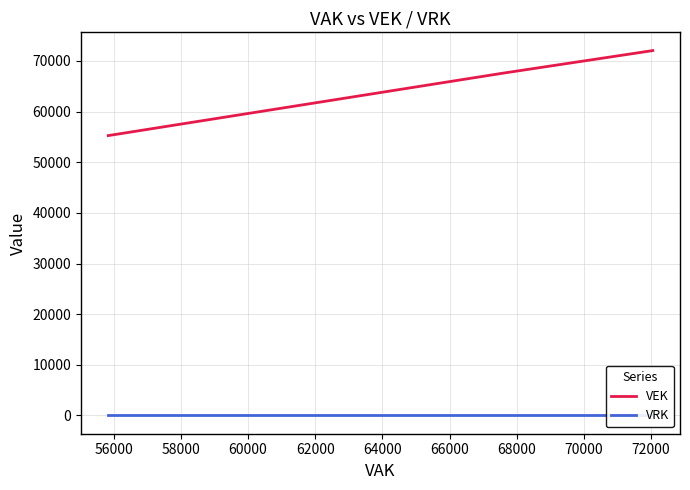

What is the difference between the maximum and minimum values in the VEK series?

16787